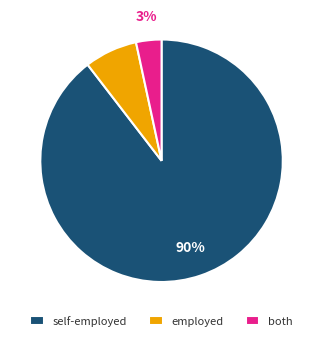

True or false: employed accounts for 1% of the total.

False